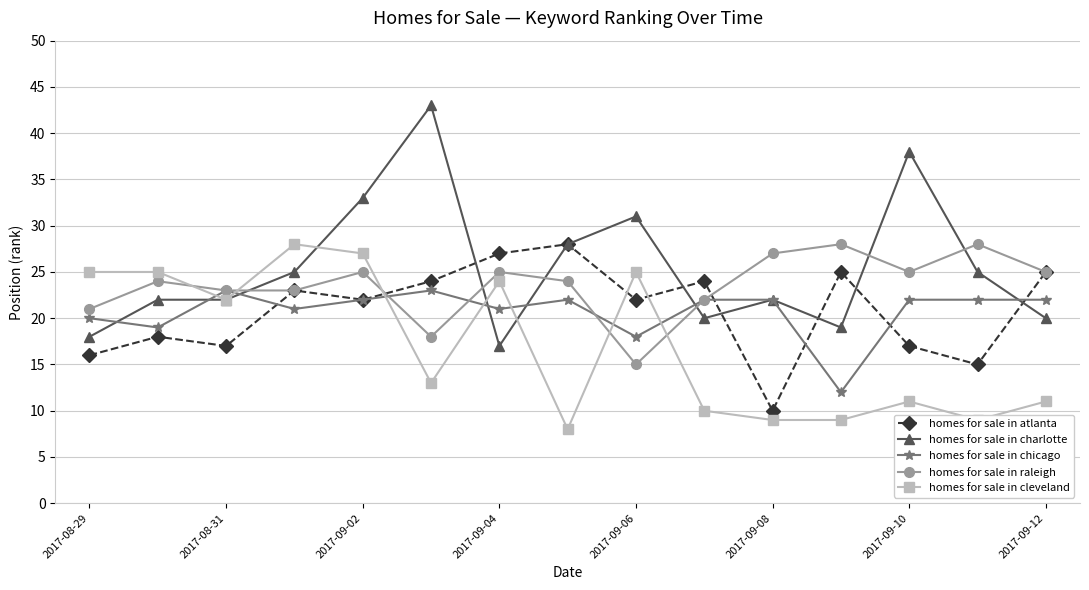

What is the average value of the homes for sale in cleveland series?

17